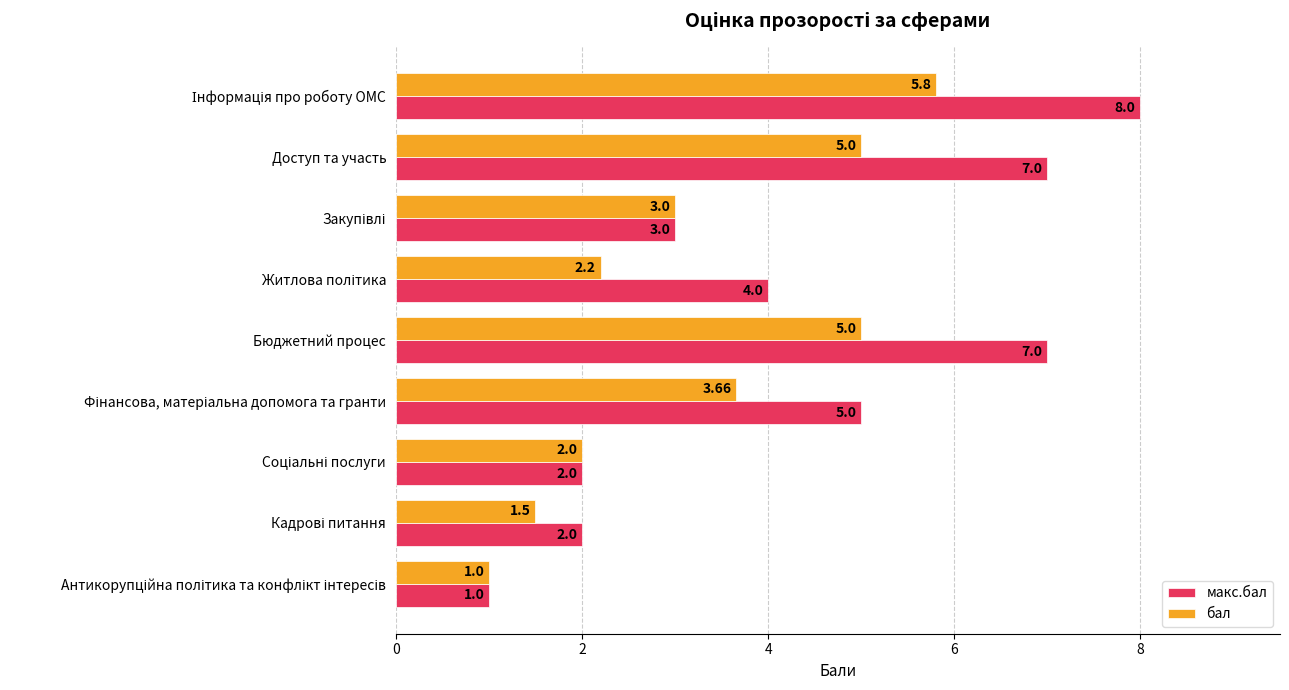

What is the difference between the maximum and second lowest values in the макс.бал series?

6.0